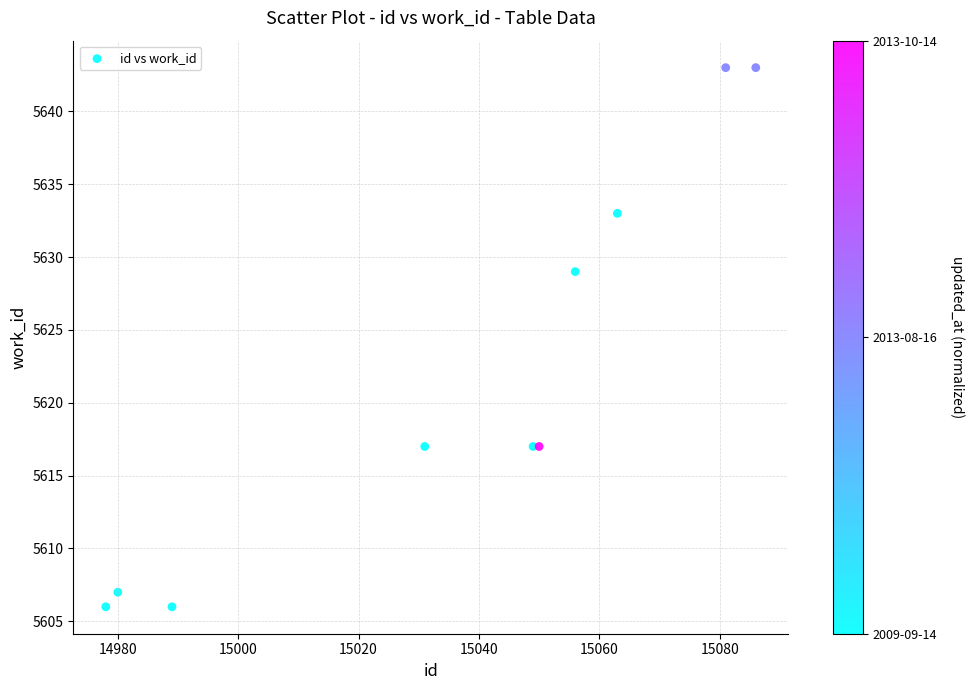

What Y value in the scatter plot is closest to 5624?

5629